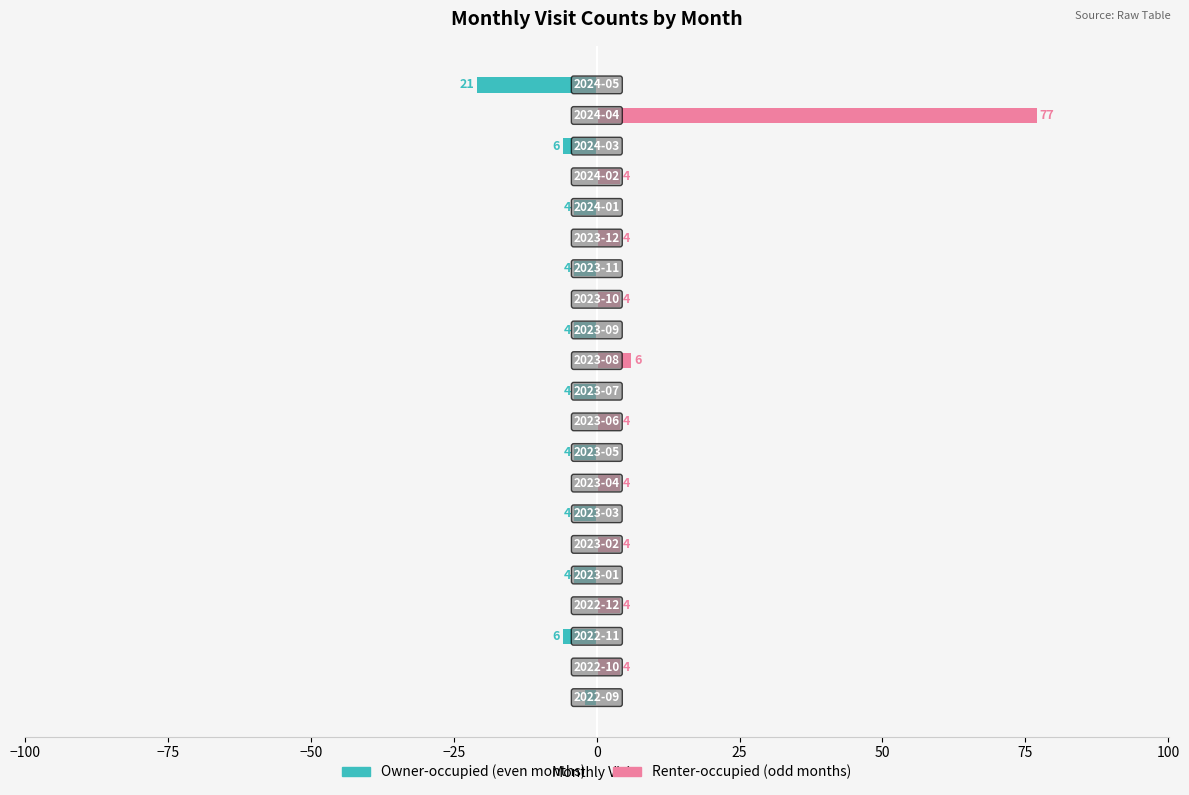

Does the chart contain any negative values?

Yes